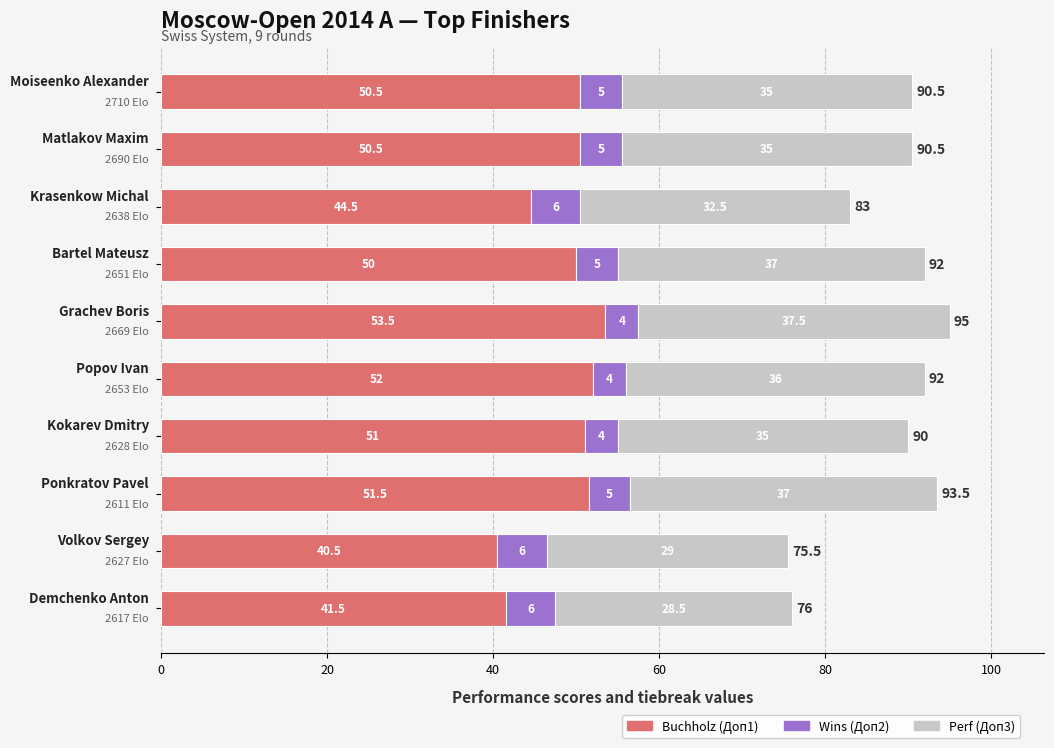

What is the minimum value for Buchholz (Доп1)?

40.5